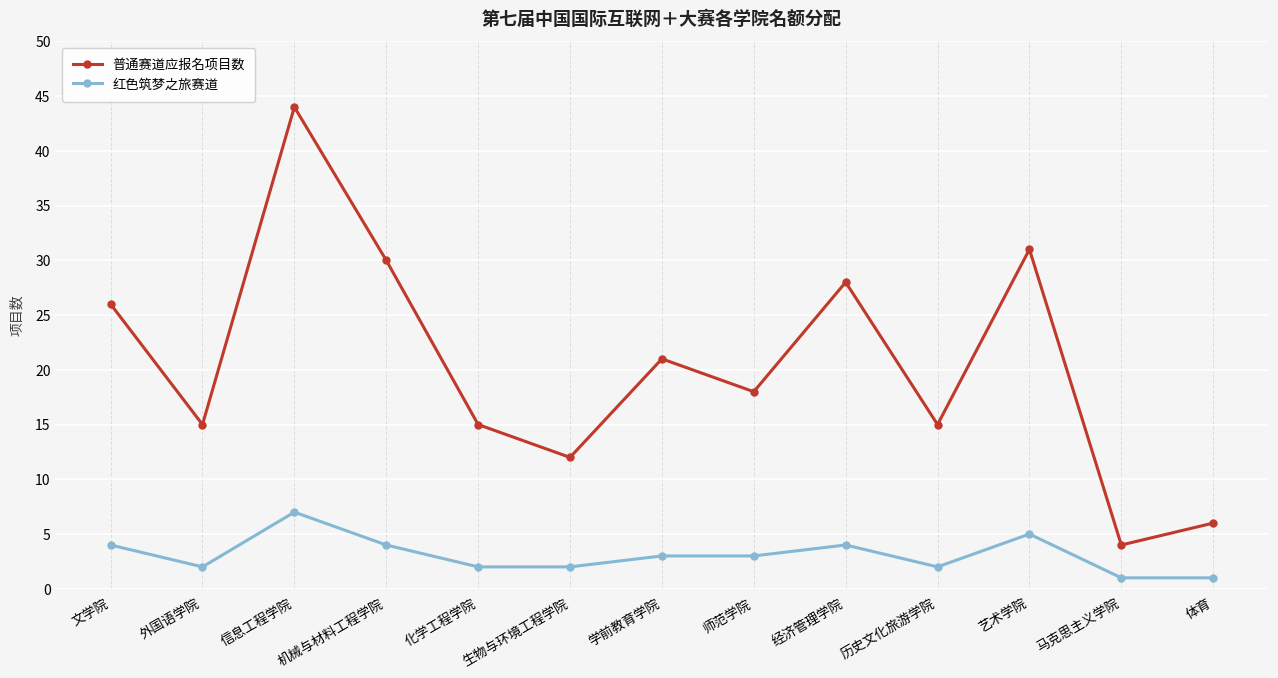

What is the label of the 10th point from the left?

历史文化旅游学院